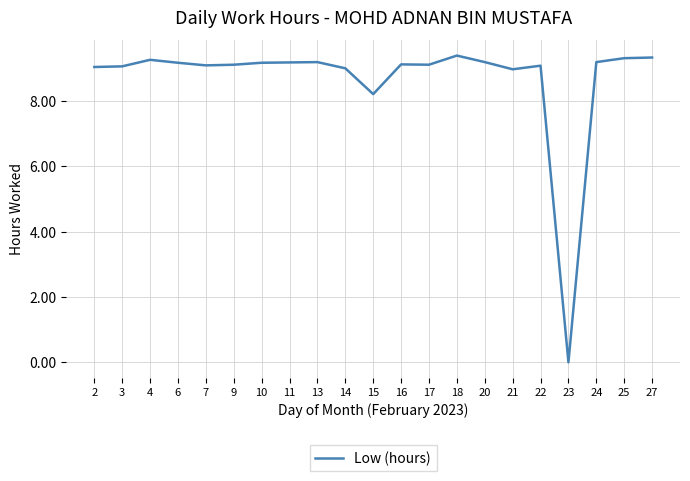

Approximately how many times larger is the value at 3 compared to 9?

1.0